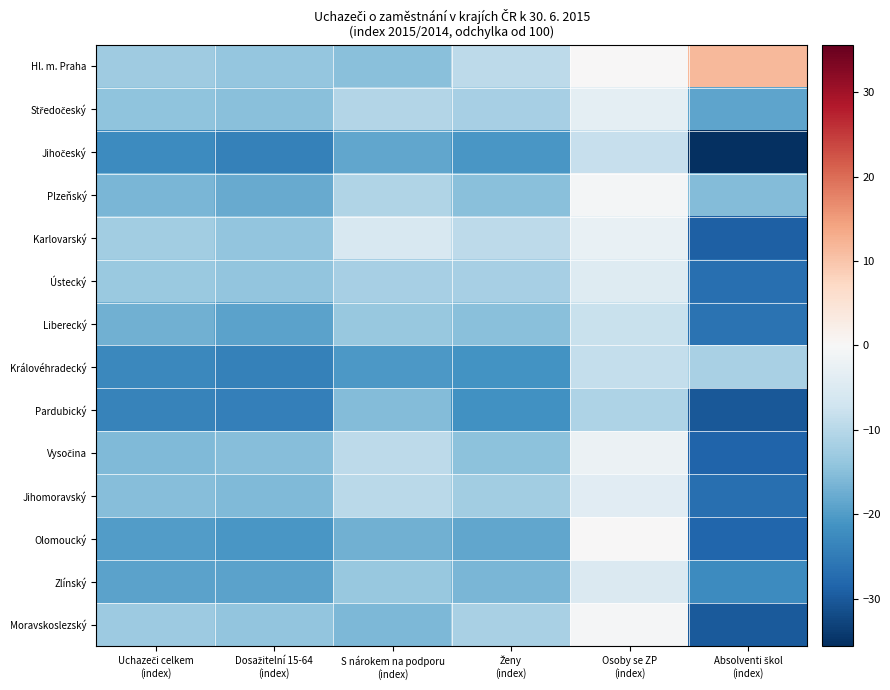

At which category is the sum across all series the highest?

Osoby se ZP
(index)